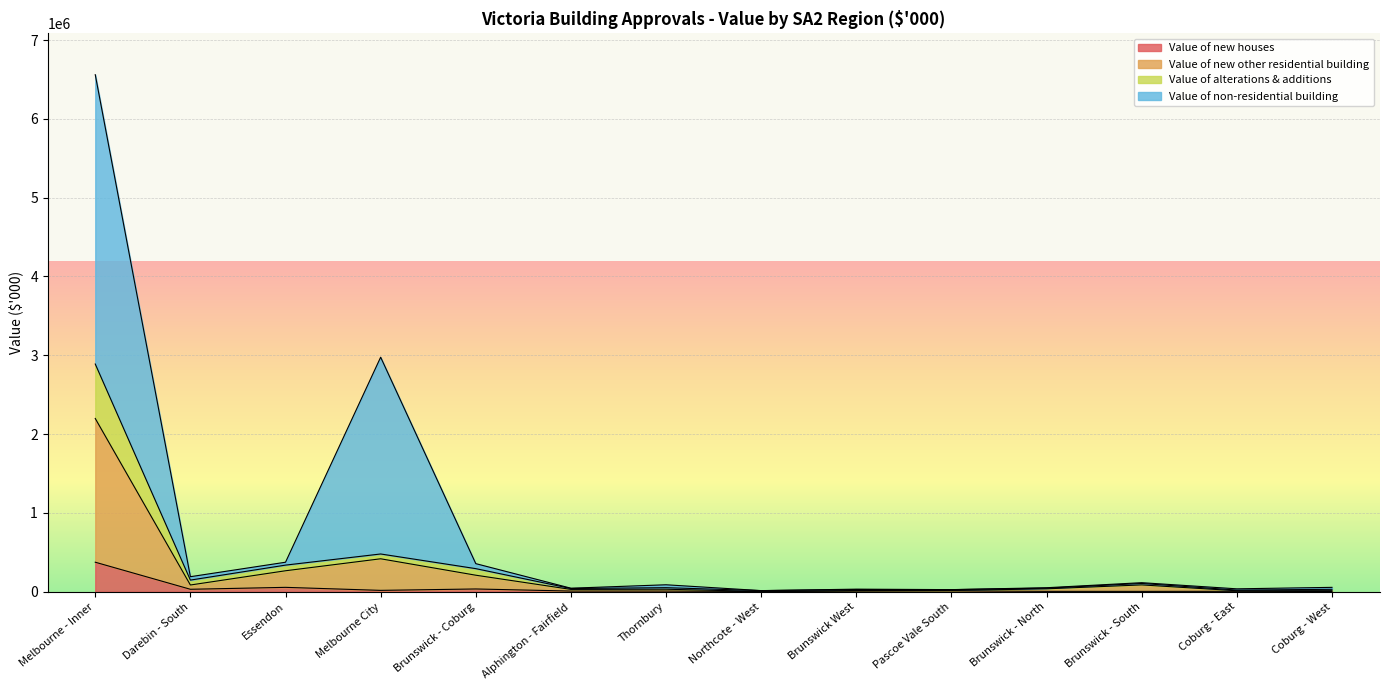

What are all the series names shown in the legend?

Value of new houses, Value of new other residential building, Value of alterations & additions, Value of non-residential building